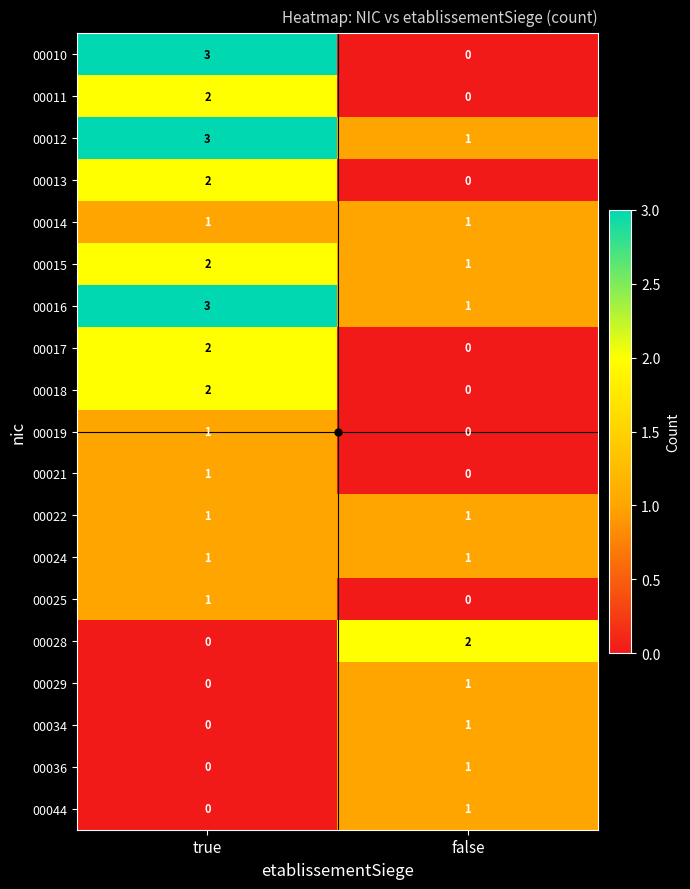

At which label is 00015 closest to 1?

false